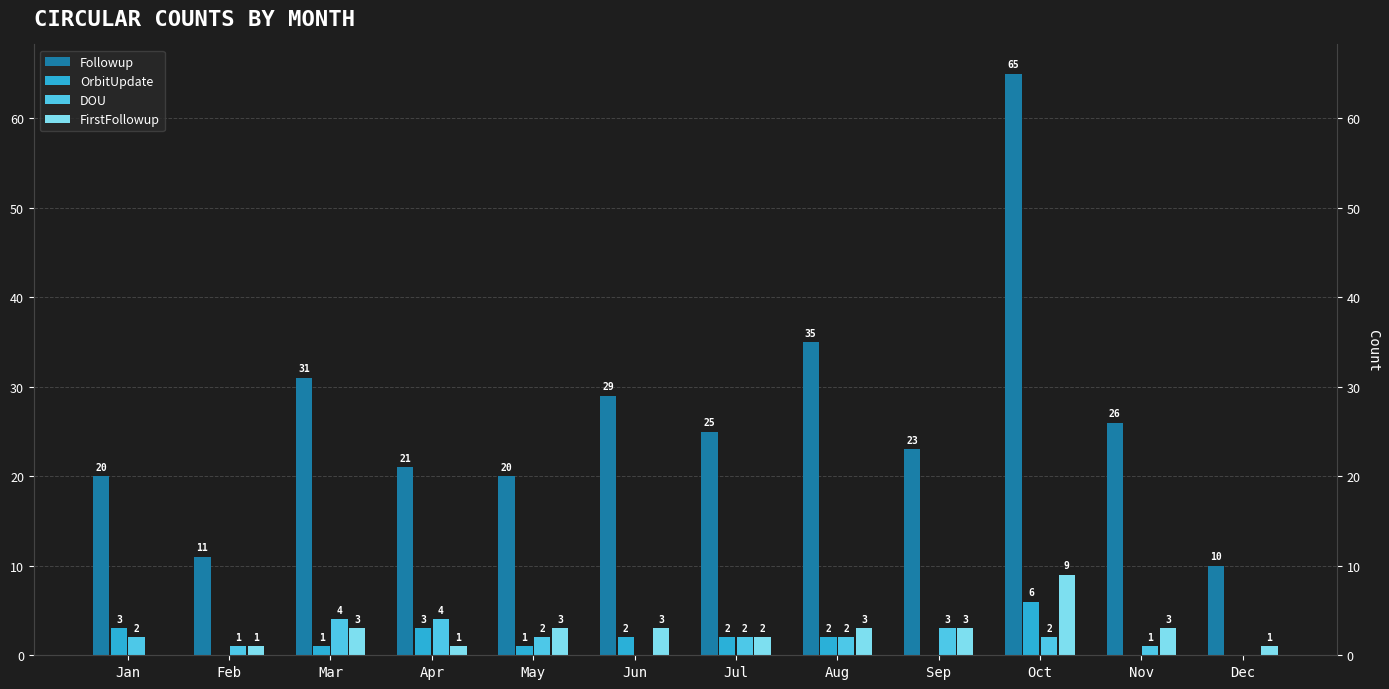

How many values in the Followup series exceed 25?

5